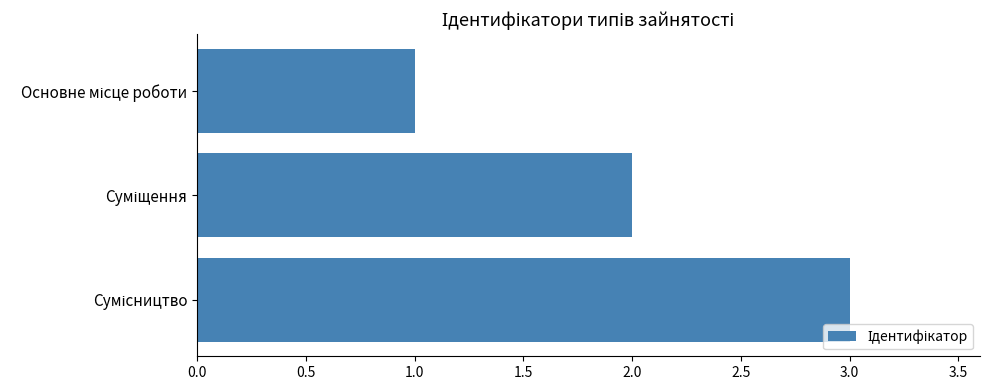

How many values are below 2?

1